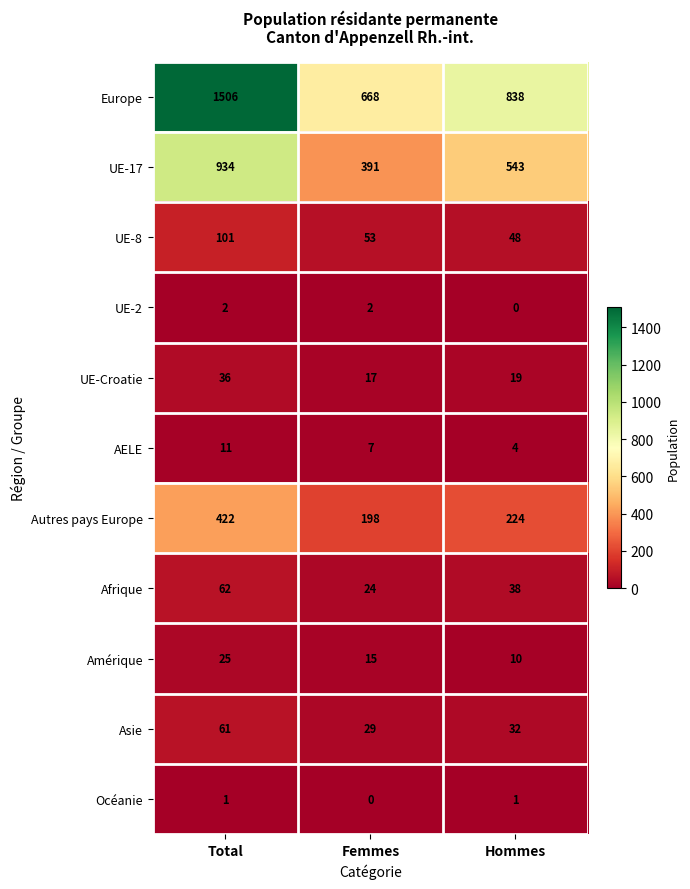

What is the maximum value for UE-8?

101